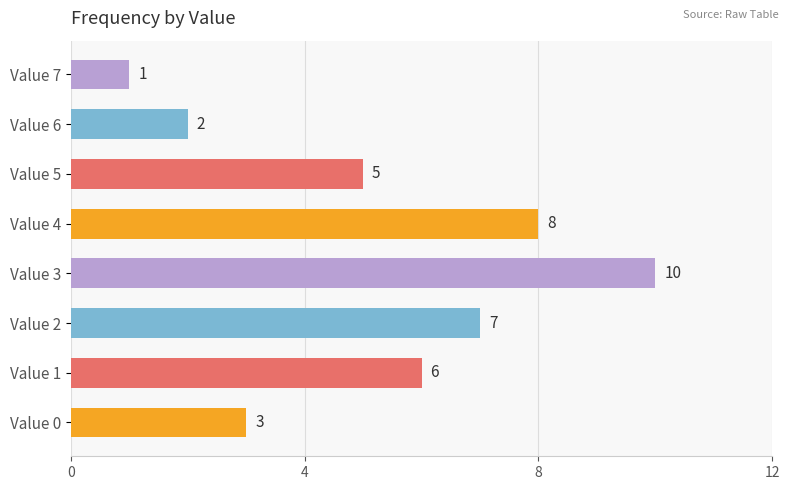

Reading bottom to top, what are all the values shown in this chart?

3	6	7	10	8	5	2	1